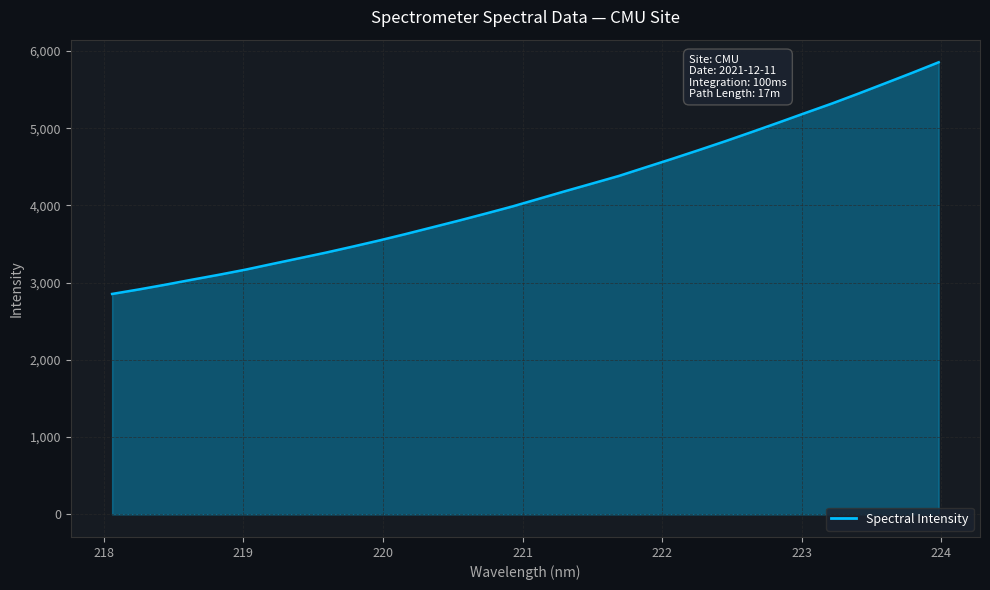

What is the greatest value displayed?

5853.3